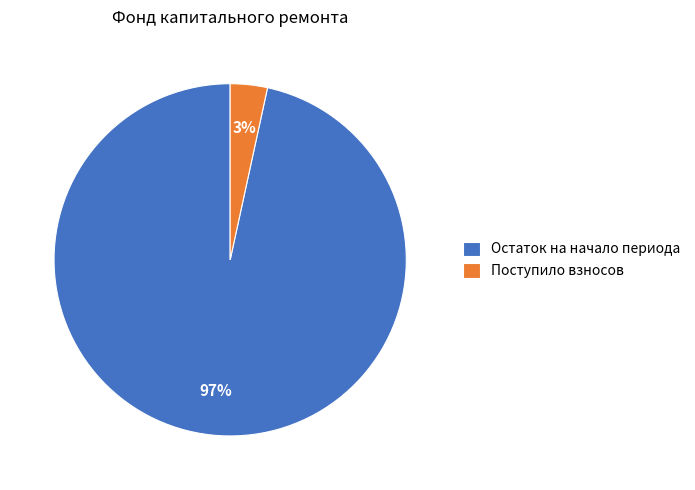

Do Остаток на начало периода and Поступило взносов together represent more than half of the pie?

Yes